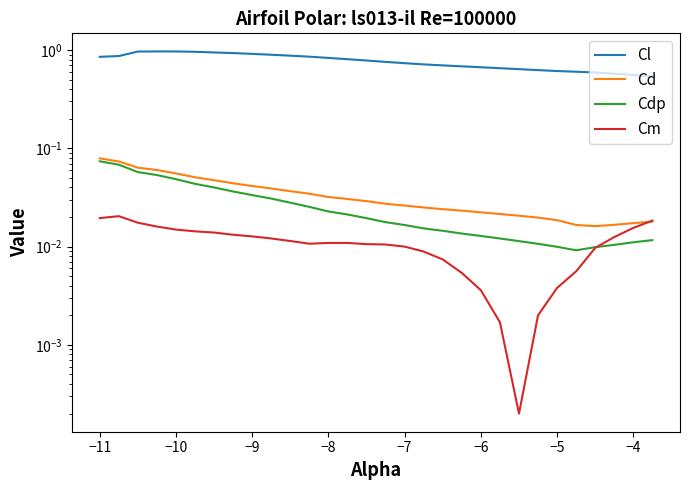

Is the value of Cl at 15 greater than the value of Cdp at −8?

Yes